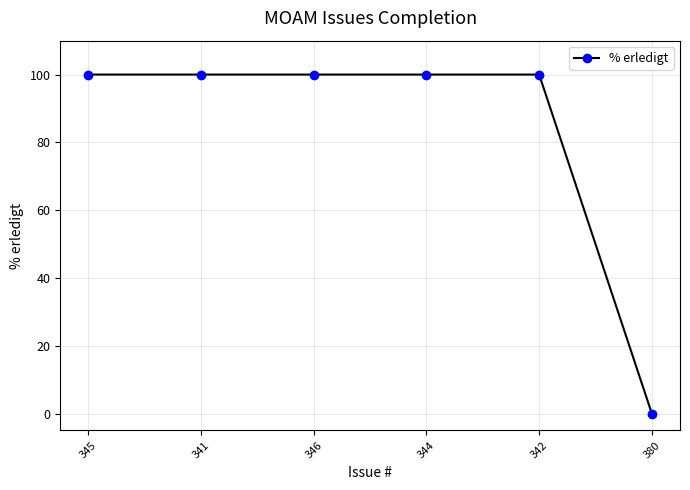

What is the label of the 5th point from the left?

342